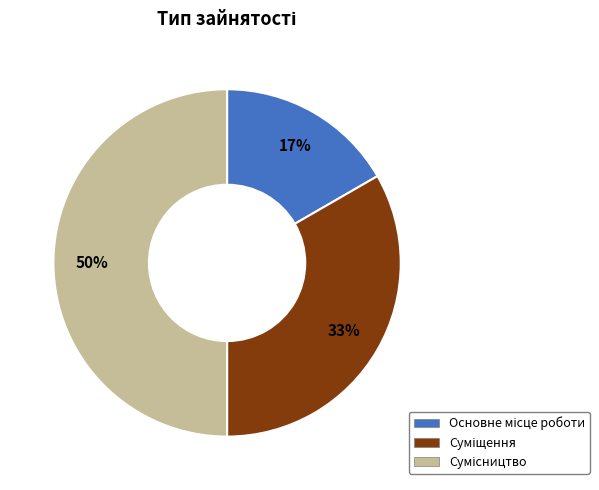

To the nearest percent, what is the difference between the largest and smallest slice percentages?

33%